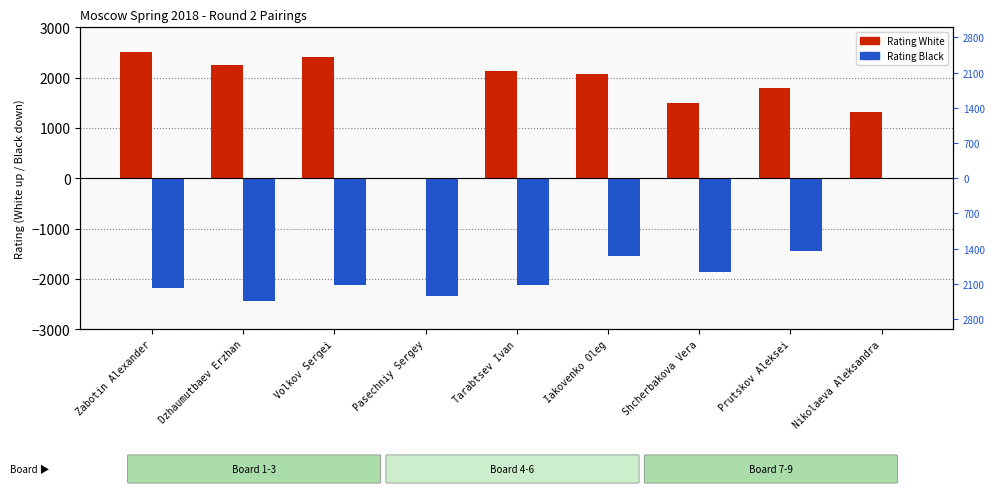

What is the difference between the Rating Black values at Iakovenko Oleg and Dzhaumutbaev Erzhan?

887